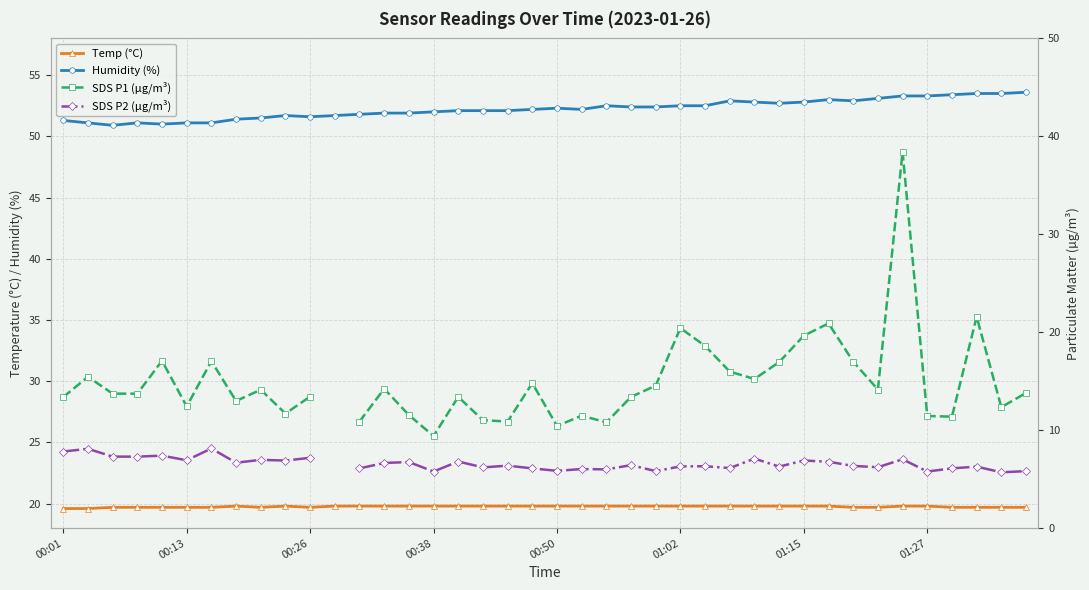

The Humidity (%) series shows 87.4 at 29. True or false?

False